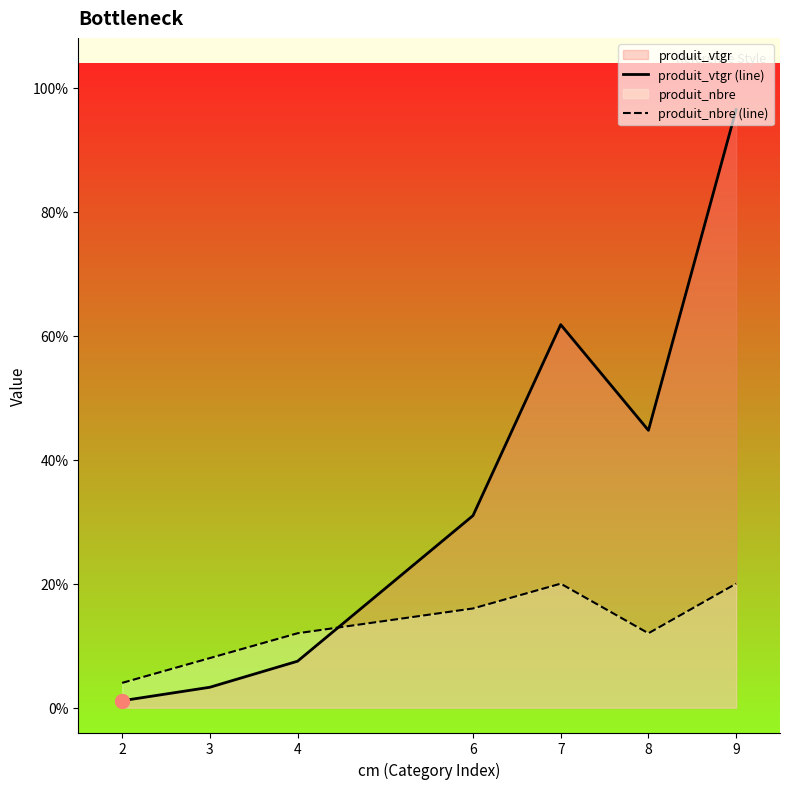

At which label does produit_vtgr (line) reach its peak?

9